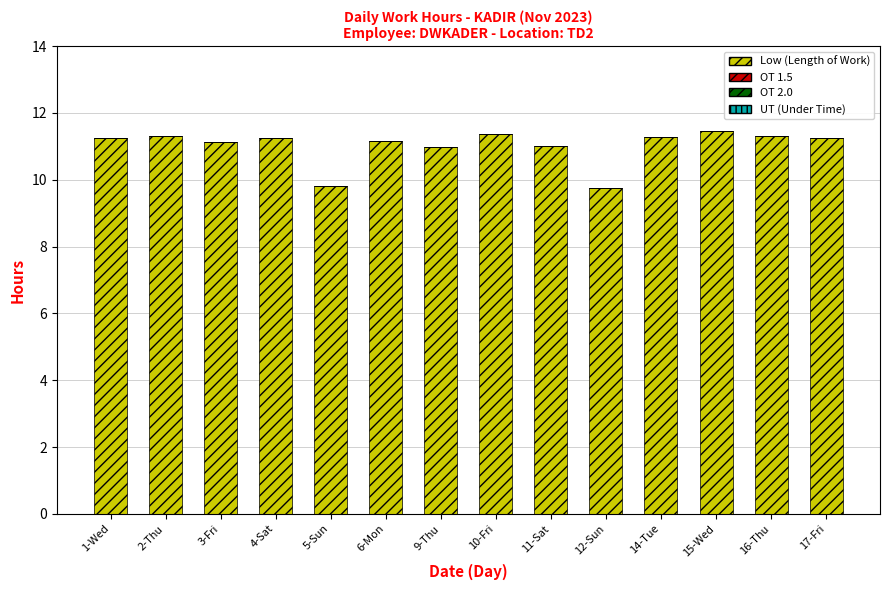

What is the difference between the maximum and minimum values?

1.7